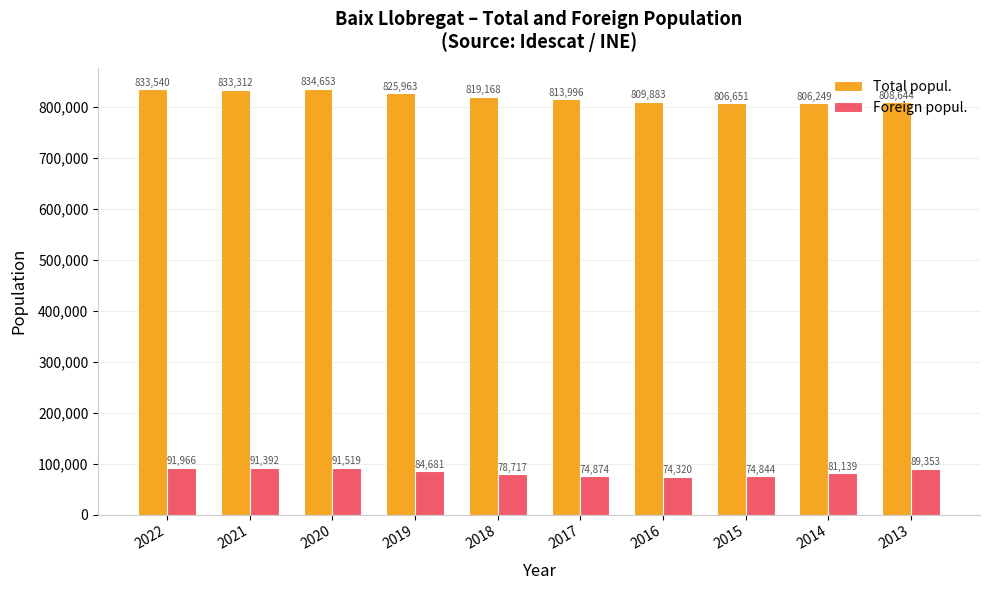

Rank the series by their maximum value, from highest to lowest.

Total popul., Foreign popul.